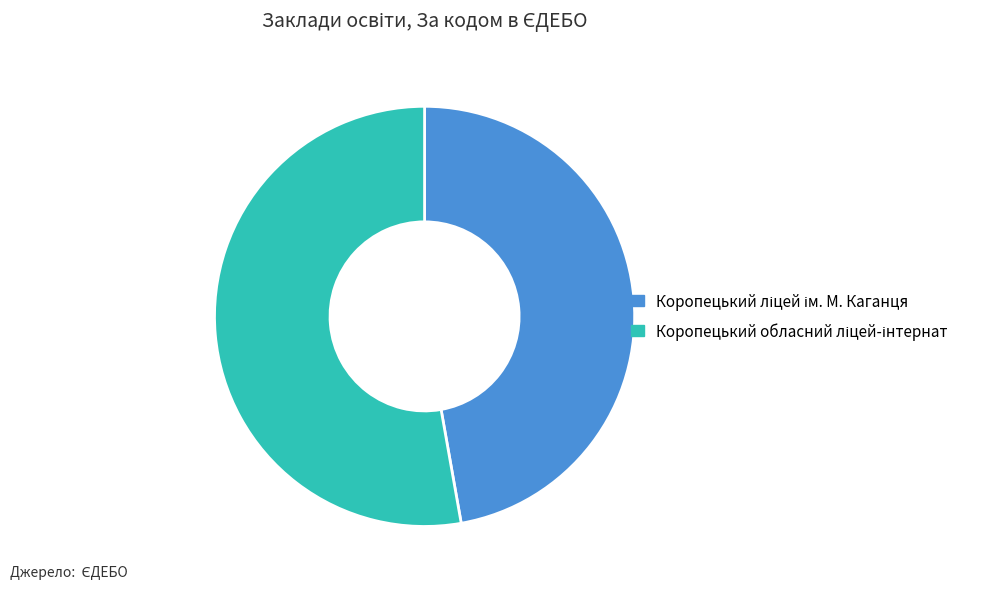

How many slices are in this pie chart?

2